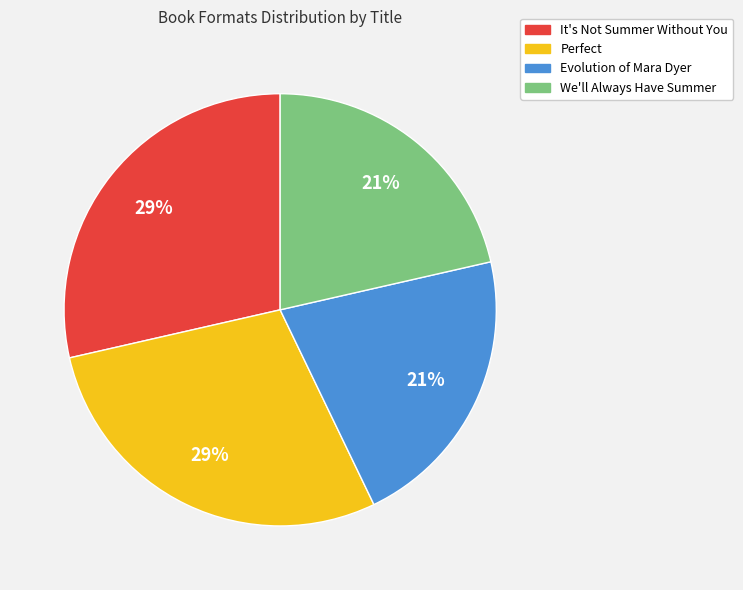

Is there a majority slice in this chart?

No